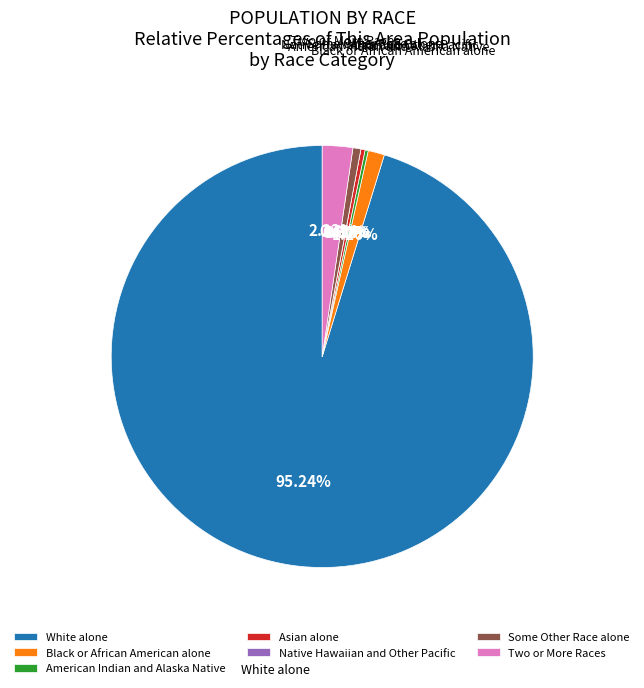

Does White alone represent more than half of the total?

Yes